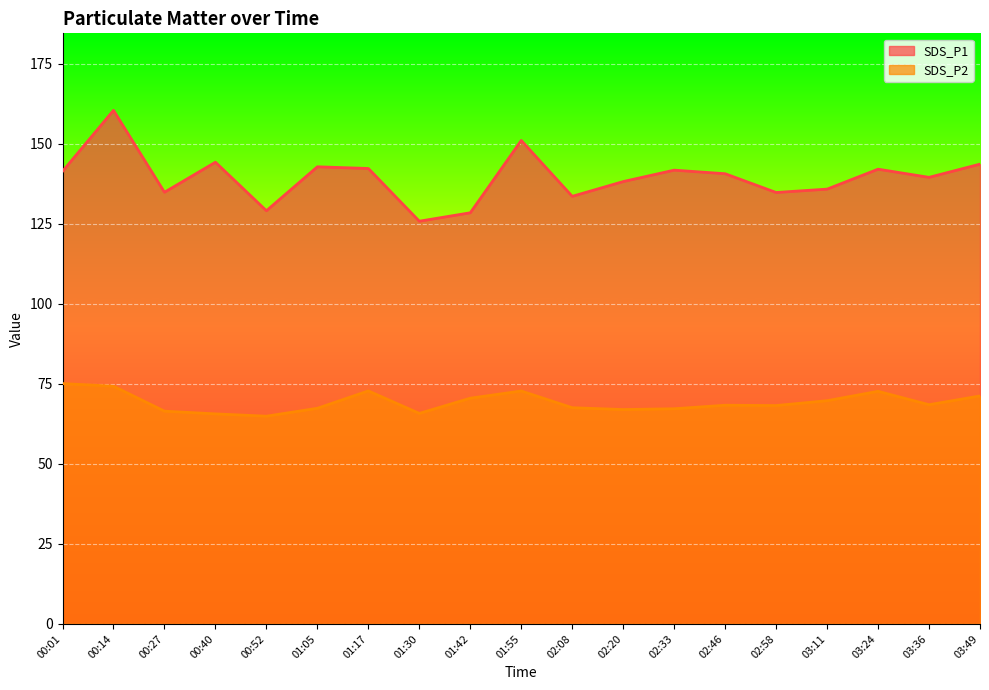

Between 02:08 and 01:42, which is larger?

02:08